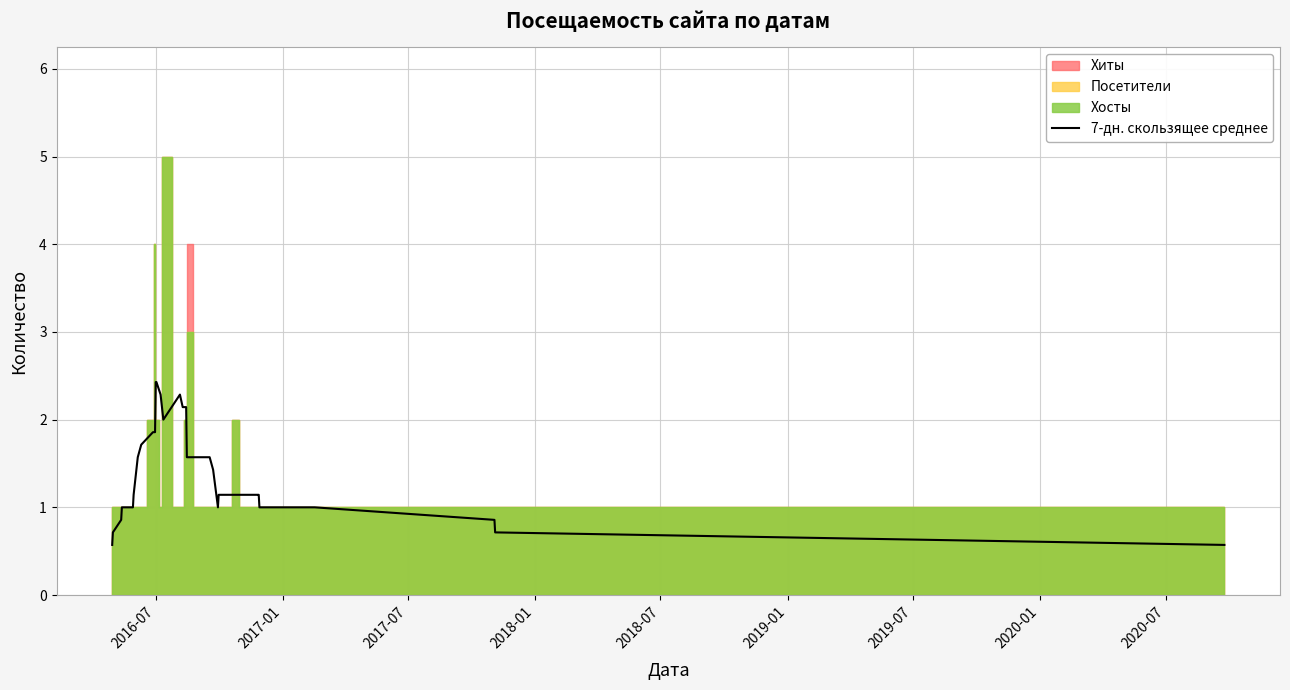

What is the minimum value for 7-дн. скользящее среднее?

0.6